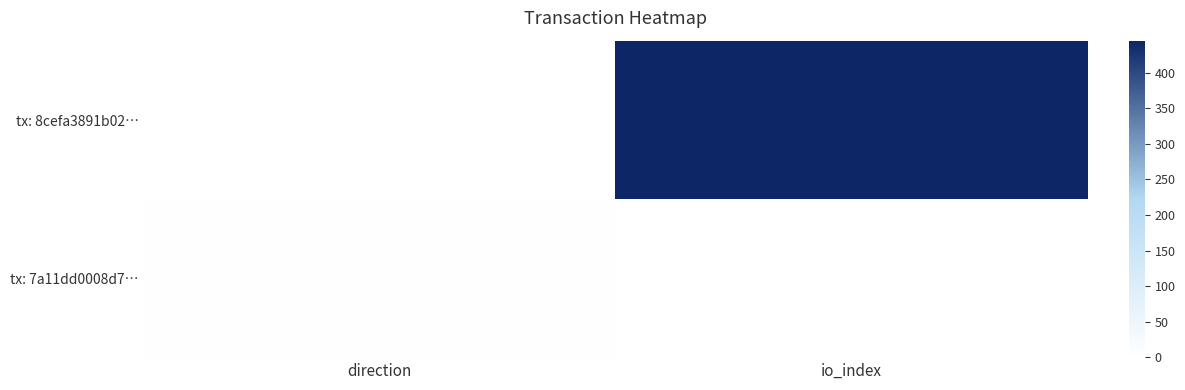

At which category does the chart reach its minimum across all series?

direction